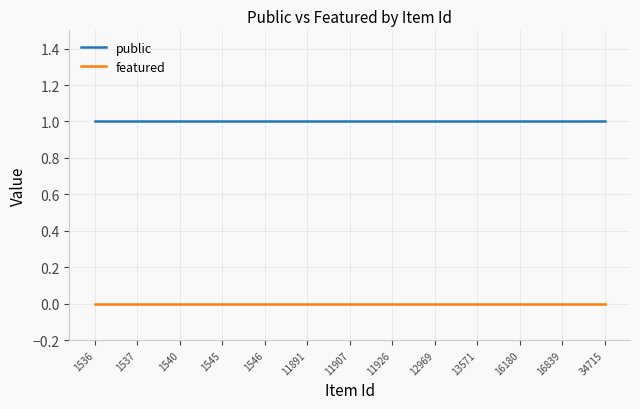

Reading right to left, transcribe all the data shown in this chart.

public: 34715=1	16839=1	16180=1	13571=1	12969=1	11926=1	11907=1	11891=1	1546=1	1545=1	1540=1	1537=1	1536=1
featured: 34715=0	16839=0	16180=0	13571=0	12969=0	11926=0	11907=0	11891=0	1546=0	1545=0	1540=0	1537=0	1536=0